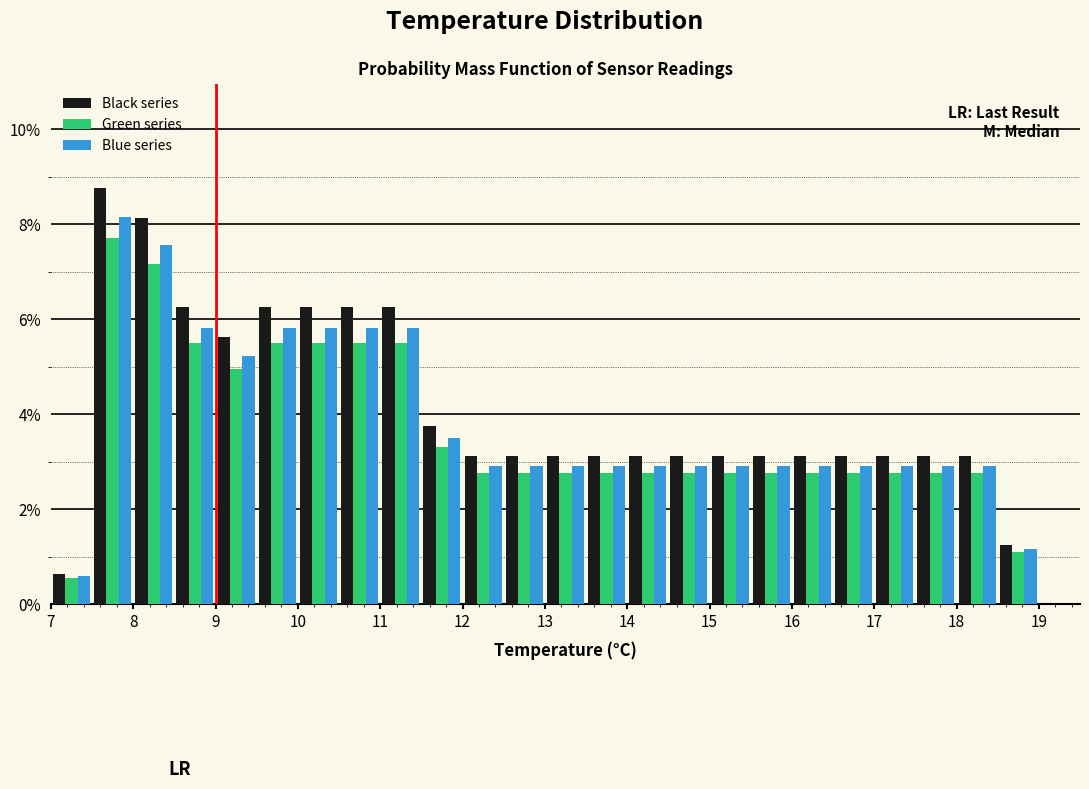

What is the height of the Green series bar covering 18.0 to 18.5 on the x-axis? The values are not printed on the chart, so give them approximately, as read against the axis.

2.8